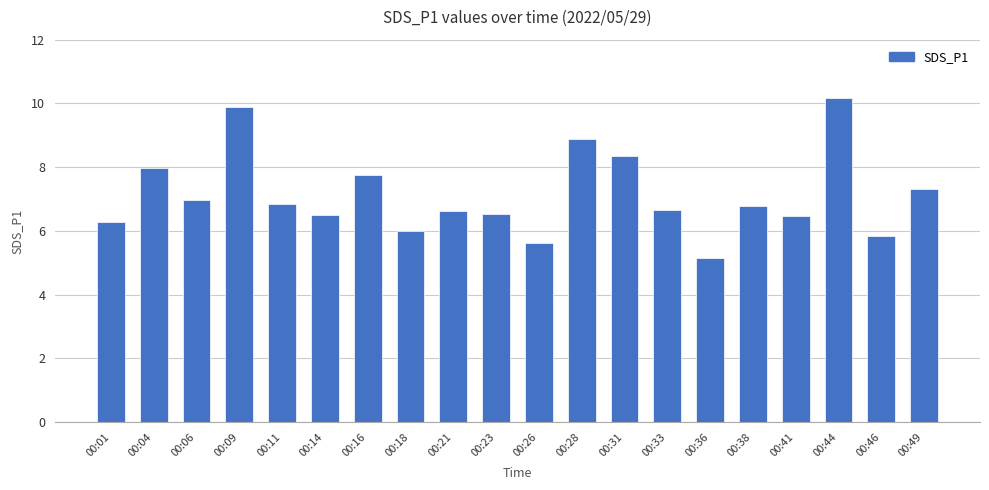

What is the minimum value shown in the chart?

5.2